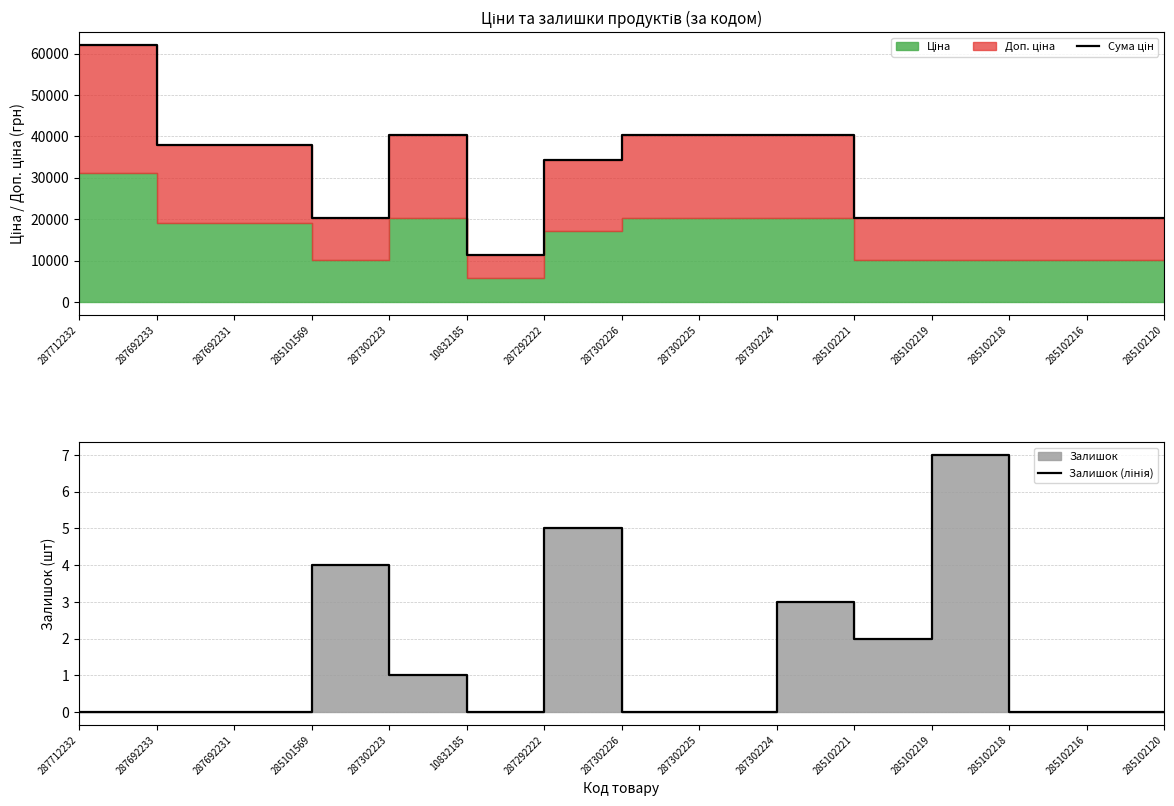

Which has a higher value, 287302225 or 285102218?

287302225